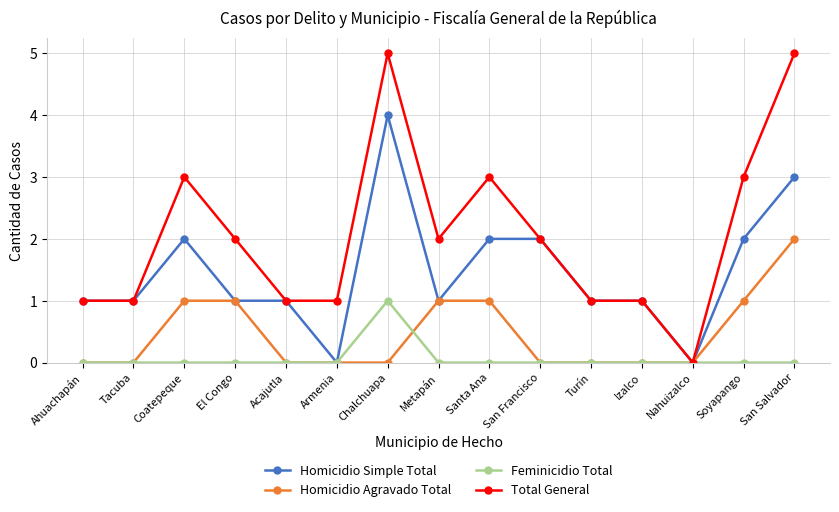

Reading left to right, transcribe all the data shown in this chart.

Homicidio Simple Total: Ahuachapán=1	Tacuba=1	Coatepeque=2	El Congo=1	Acajutla=1	Armenia=0	Chalchuapa=4	Metapán=1	Santa Ana=2	San Francisco=2	Turín=1	Izalco=1	Nahuizalco=0	Soyapango=2	San Salvador=3
Homicidio Agravado Total: Ahuachapán=0	Tacuba=0	Coatepeque=1	El Congo=1	Acajutla=0	Armenia=0	Chalchuapa=0	Metapán=1	Santa Ana=1	San Francisco=0	Turín=0	Izalco=0	Nahuizalco=0	Soyapango=1	San Salvador=2
Feminicidio Total: Ahuachapán=0	Tacuba=0	Coatepeque=0	El Congo=0	Acajutla=0	Armenia=0	Chalchuapa=1	Metapán=0	Santa Ana=0	San Francisco=0	Turín=0	Izalco=0	Nahuizalco=0	Soyapango=0	San Salvador=0
Total General: Ahuachapán=1	Tacuba=1	Coatepeque=3	El Congo=2	Acajutla=1	Armenia=1	Chalchuapa=5	Metapán=2	Santa Ana=3	San Francisco=2	Turín=1	Izalco=1	Nahuizalco=0	Soyapango=3	San Salvador=5